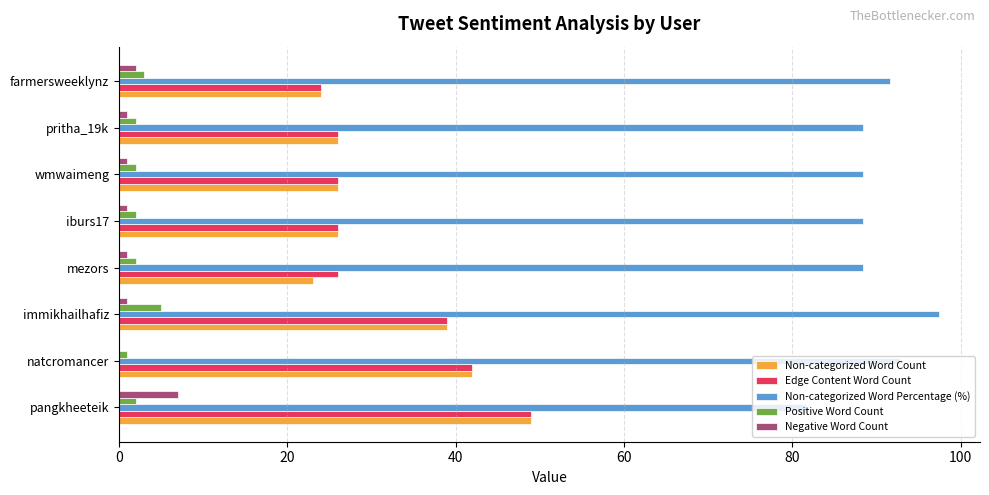

What is the greatest value displayed?

97.4